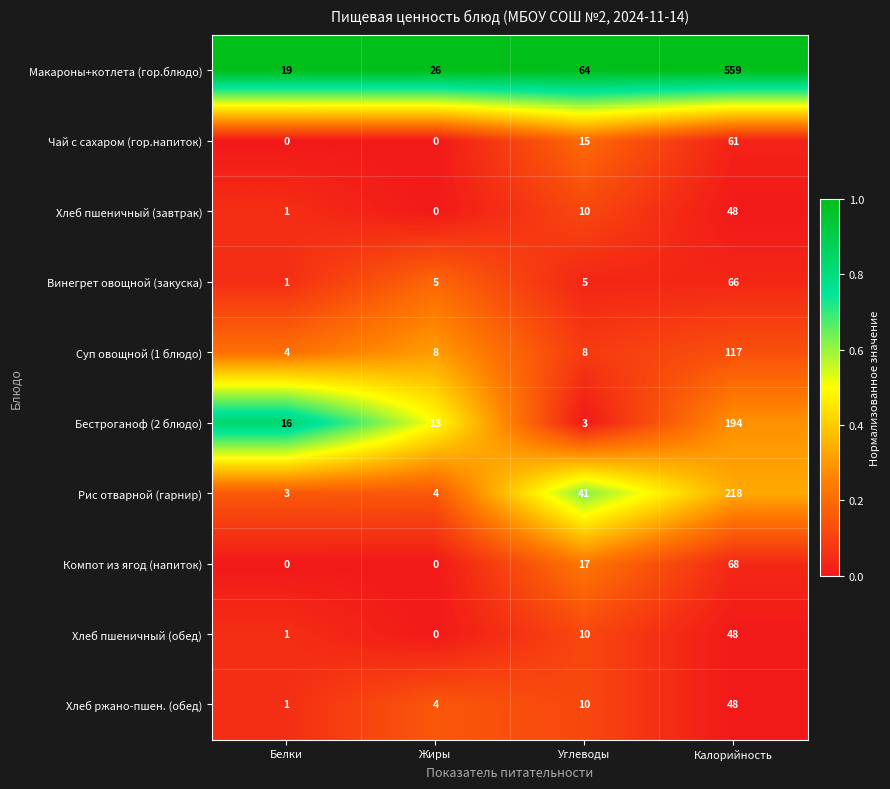

How many categories are shown in the chart?

4